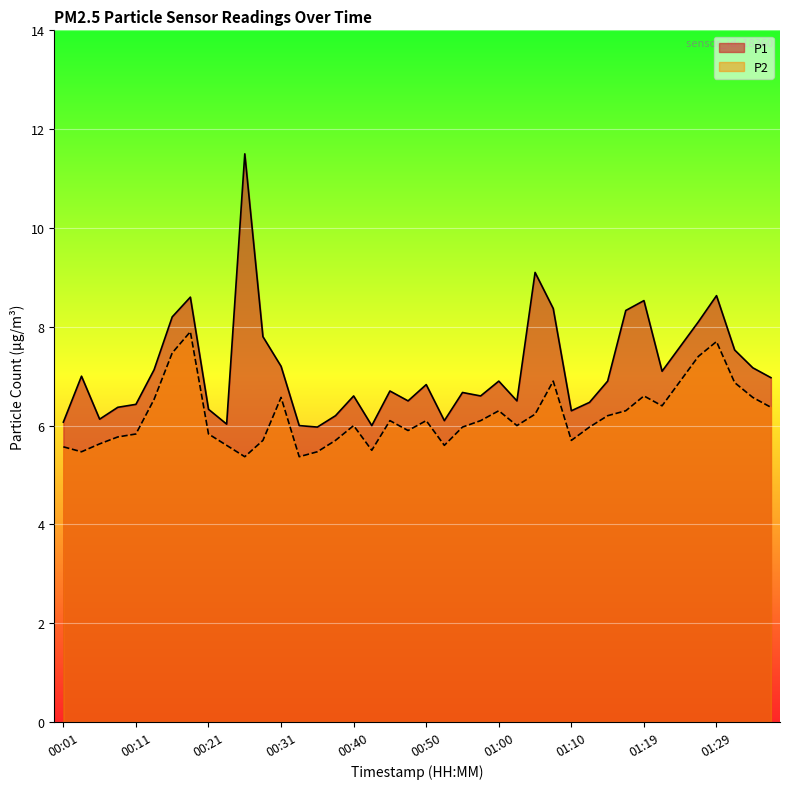

How many categories are shown in the chart?

40